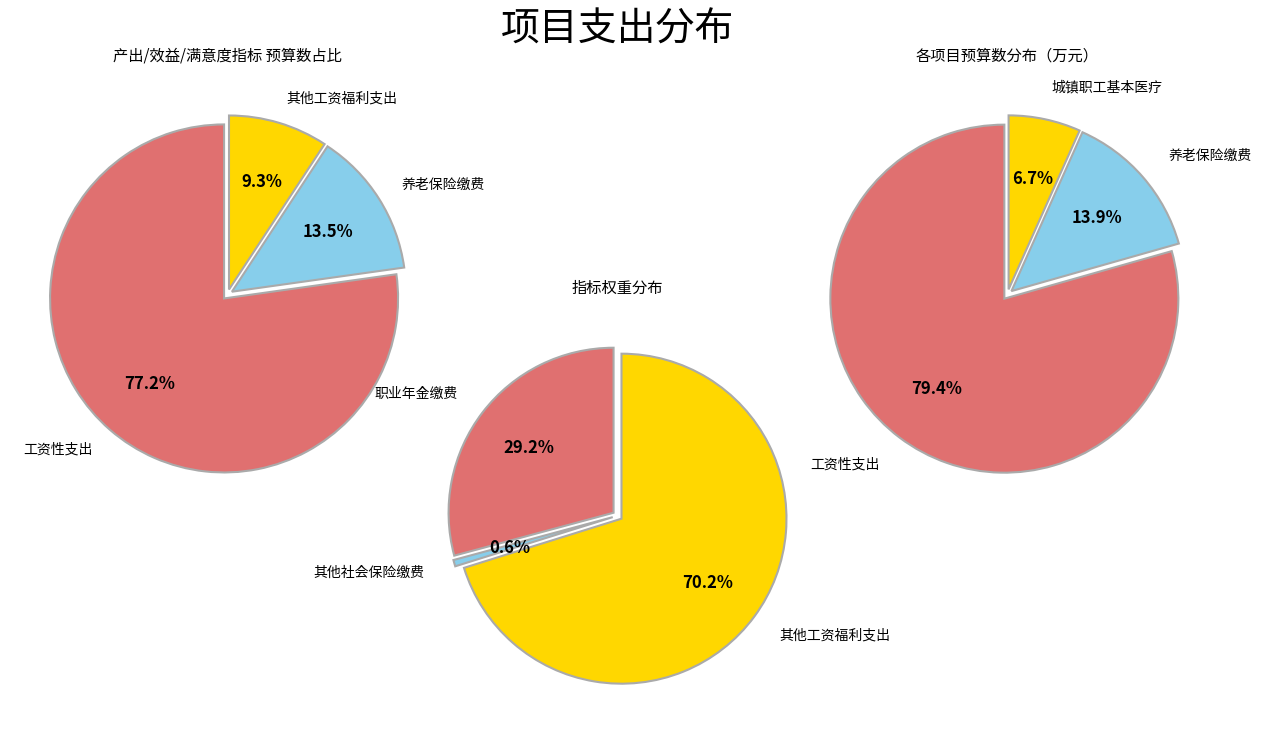

To the nearest percent, what is the average slice percentage?

33%